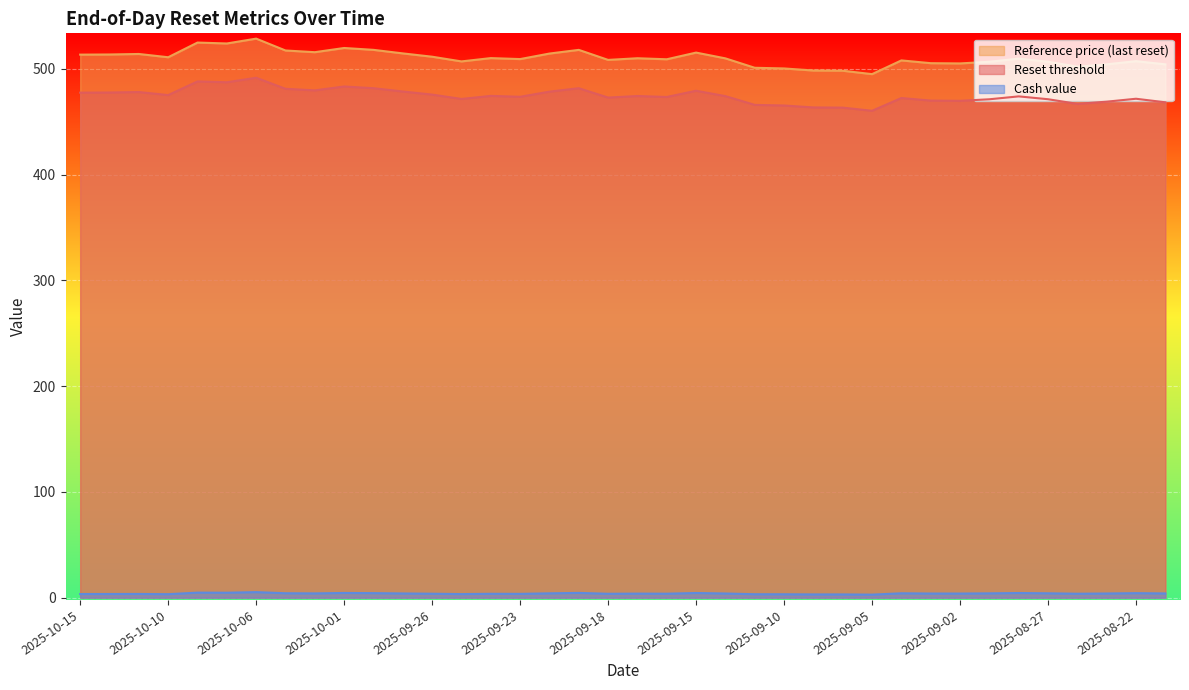

How many data points in Reference price (last reset) are less than 509?

16